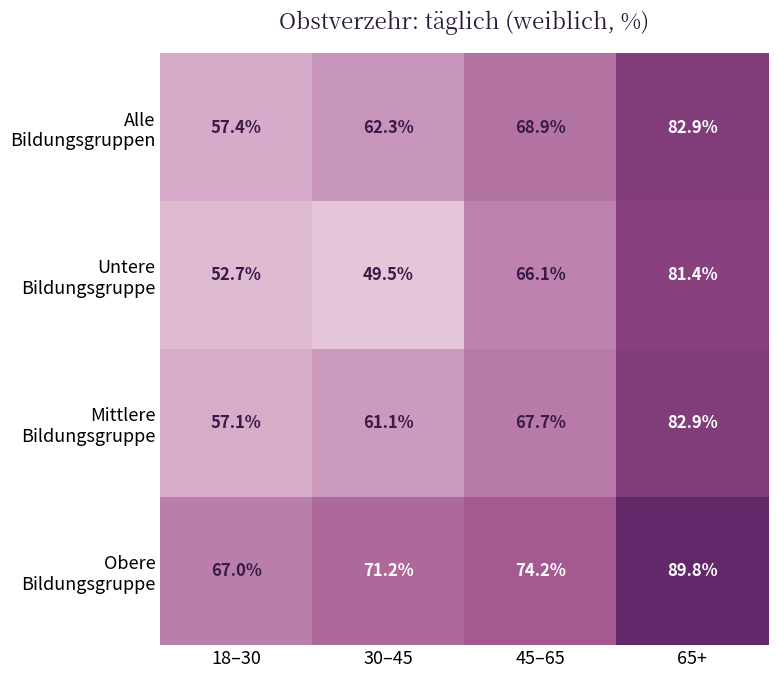

How many categories are shown in the chart?

4